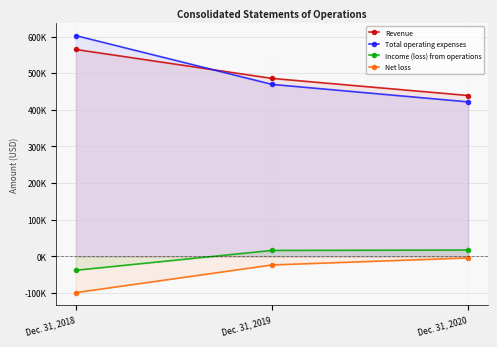

Rank the categories by Revenue value from highest to lowest.

Dec. 31, 2018, Dec. 31, 2019, Dec. 31, 2020